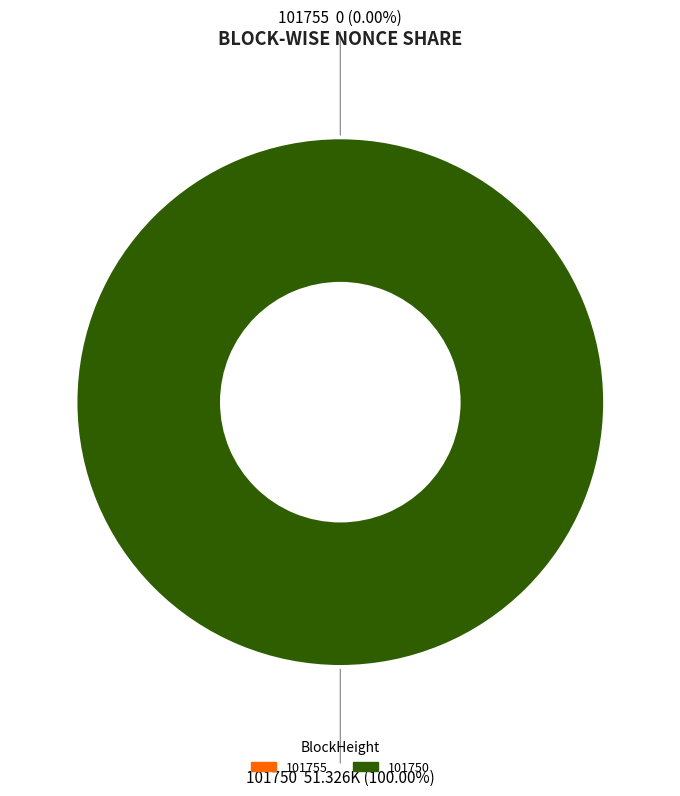

How many segments does this pie chart have?

2